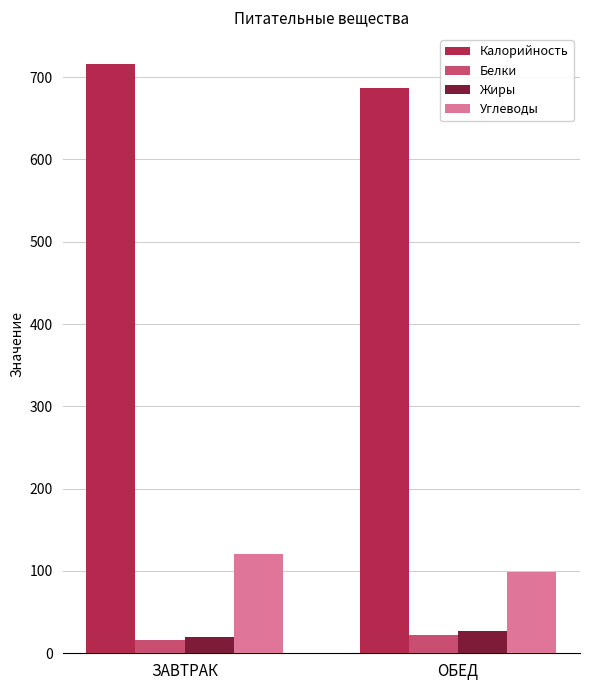

What are all the series names shown in the legend?

Калорийность, Белки, Жиры, Углеводы